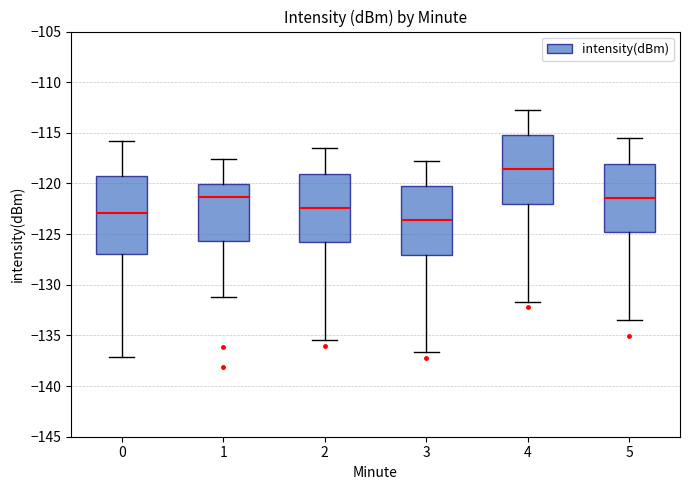

Which box's median line is the highest?

4